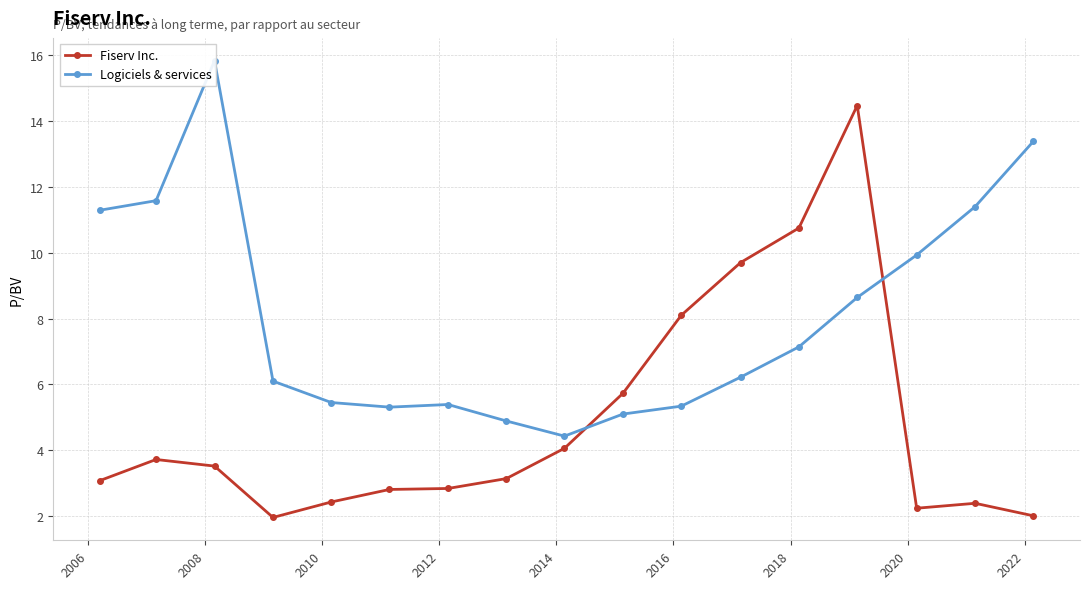

How many lines are shown in the chart?

2